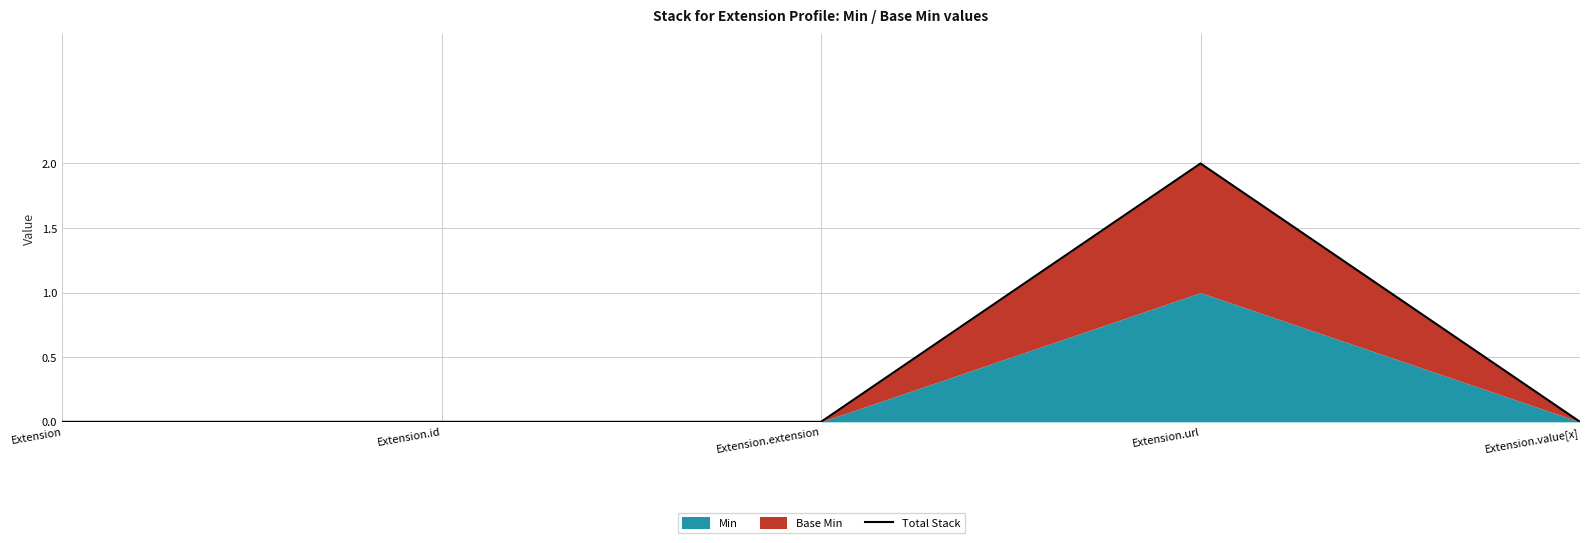

Count the values in the range 0 to 1.

4